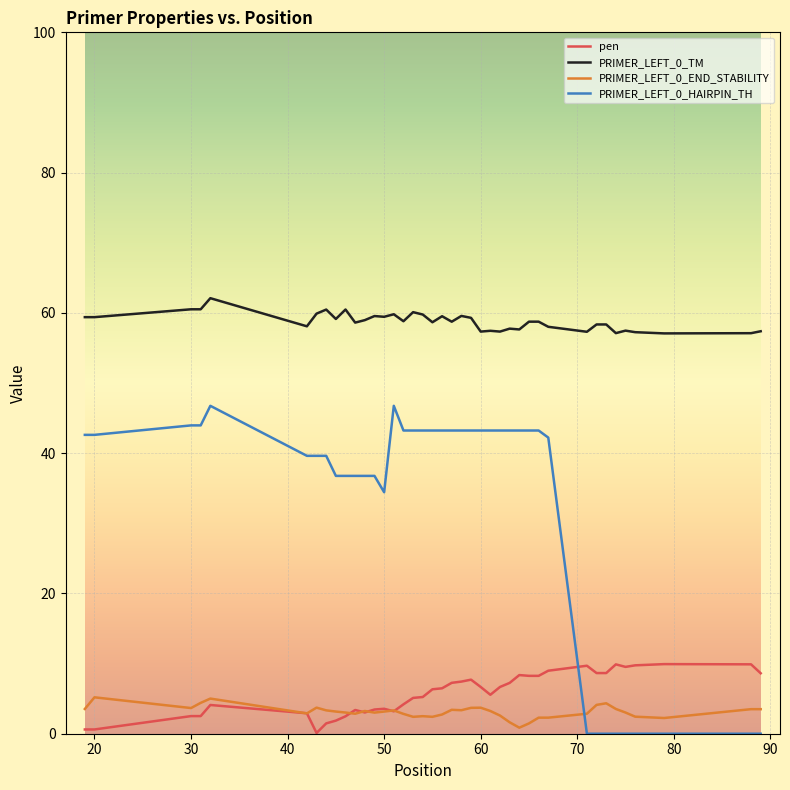

What is the maximum value for PRIMER_LEFT_0_TM?

62.1